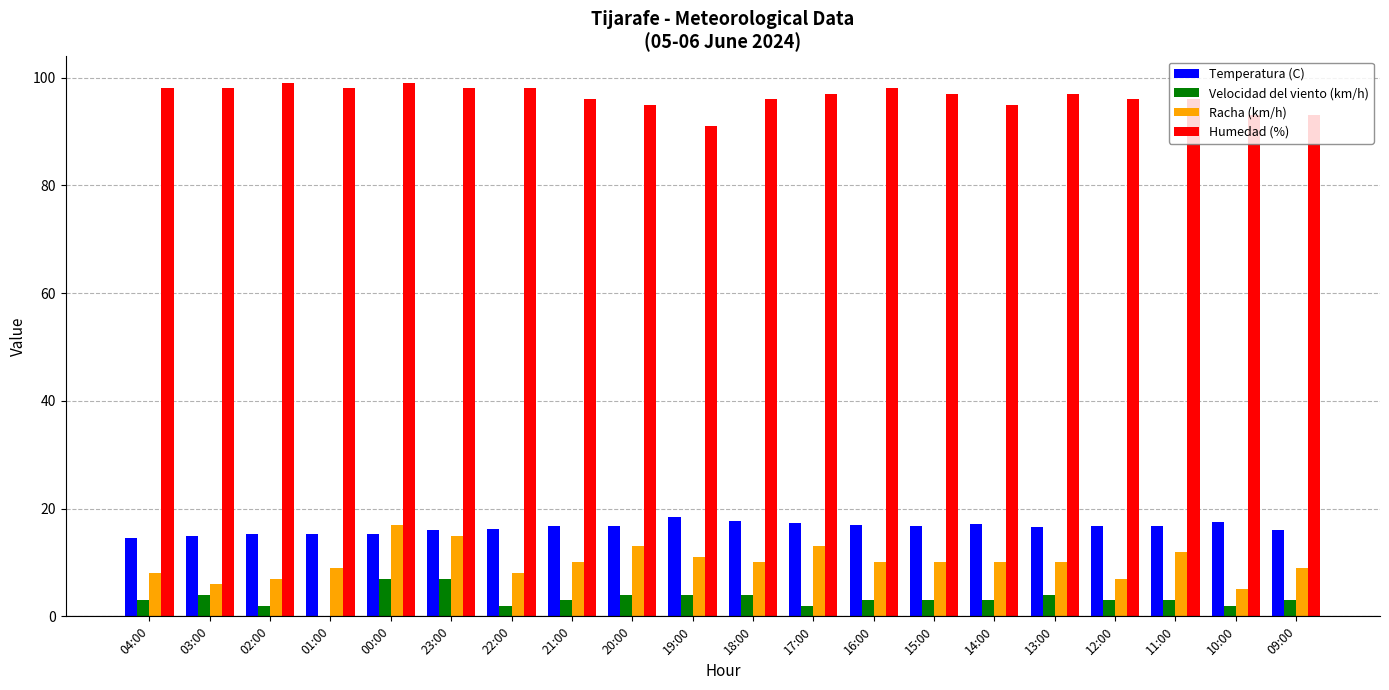

Is it true that Velocidad del viento (km/h) equals 2.9 at 00:00?

False